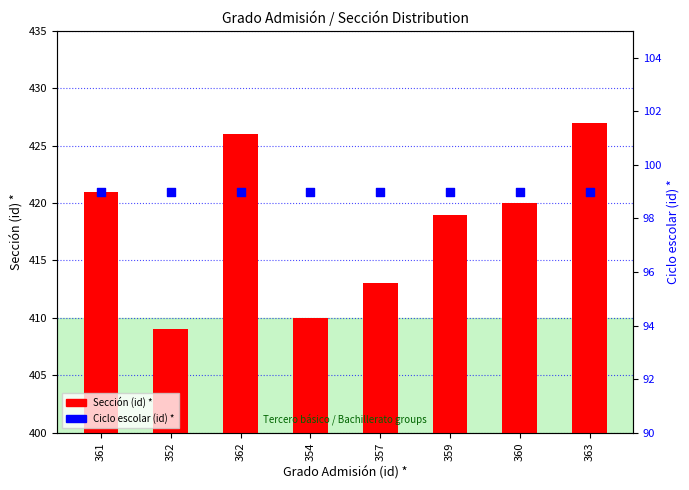

Which series reaches the maximum Y coordinate?

Sección (id) *